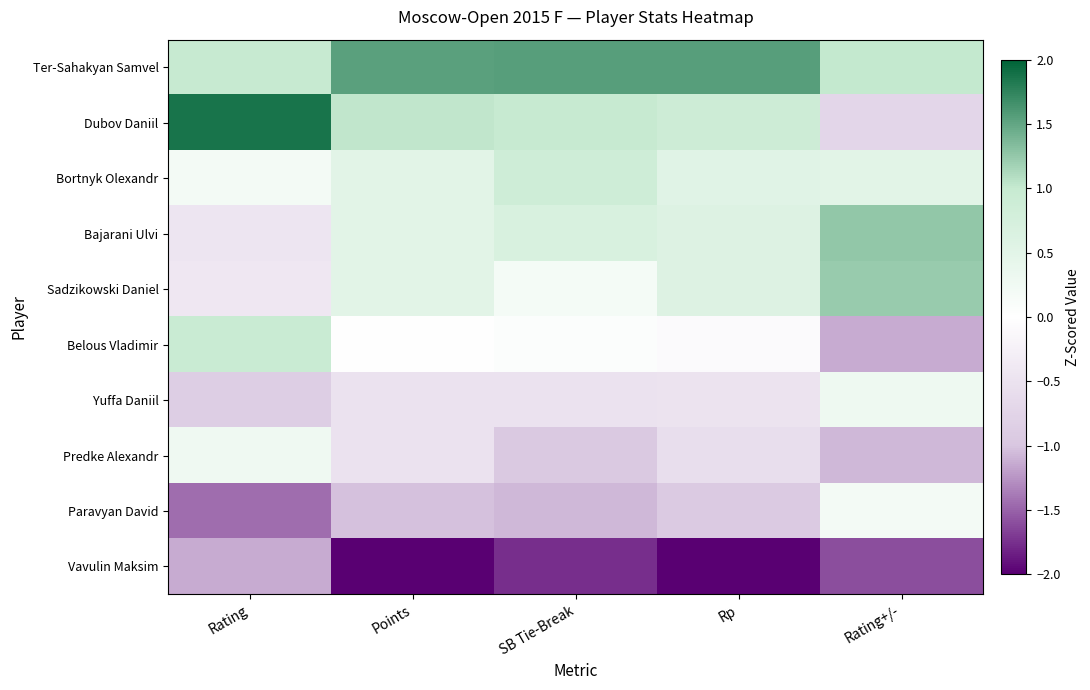

Reading left to right, what are all the values shown in this chart?

Ter-Sahakyan Samvel: Rating=1.0	Points=1.5	SB Tie-Break=1.5	Rp=1.6	Rating+/-=1.0
Dubov Daniil: Rating=1.9	Points=1.0	SB Tie-Break=1.0	Rp=0.9	Rating+/-=-0.7
Bortnyk Olexandr: Rating=0.2	Points=0.5	SB Tie-Break=0.9	Rp=0.5	Rating+/-=0.5
Bajarani Ulvi: Rating=-0.4	Points=0.5	SB Tie-Break=0.7	Rp=0.6	Rating+/-=1.3
Sadzikowski Daniel: Rating=-0.4	Points=0.5	SB Tie-Break=0.2	Rp=0.6	Rating+/-=1.2
Belous Vladimir: Rating=0.9	Points=0.0	SB Tie-Break=0.0	Rp=-0.1	Rating+/-=-1.1
Yuffa Daniil: Rating=-0.9	Points=-0.5	SB Tie-Break=-0.5	Rp=-0.5	Rating+/-=0.3
Predke Alexandr: Rating=0.3	Points=-0.5	SB Tie-Break=-0.9	Rp=-0.6	Rating+/-=-1.1
Paravyan David: Rating=-1.4	Points=-1.0	SB Tie-Break=-1.1	Rp=-0.9	Rating+/-=0.2
Vavulin Maksim: Rating=-1.1	Points=-2.1	SB Tie-Break=-1.8	Rp=-2.1	Rating+/-=-1.6